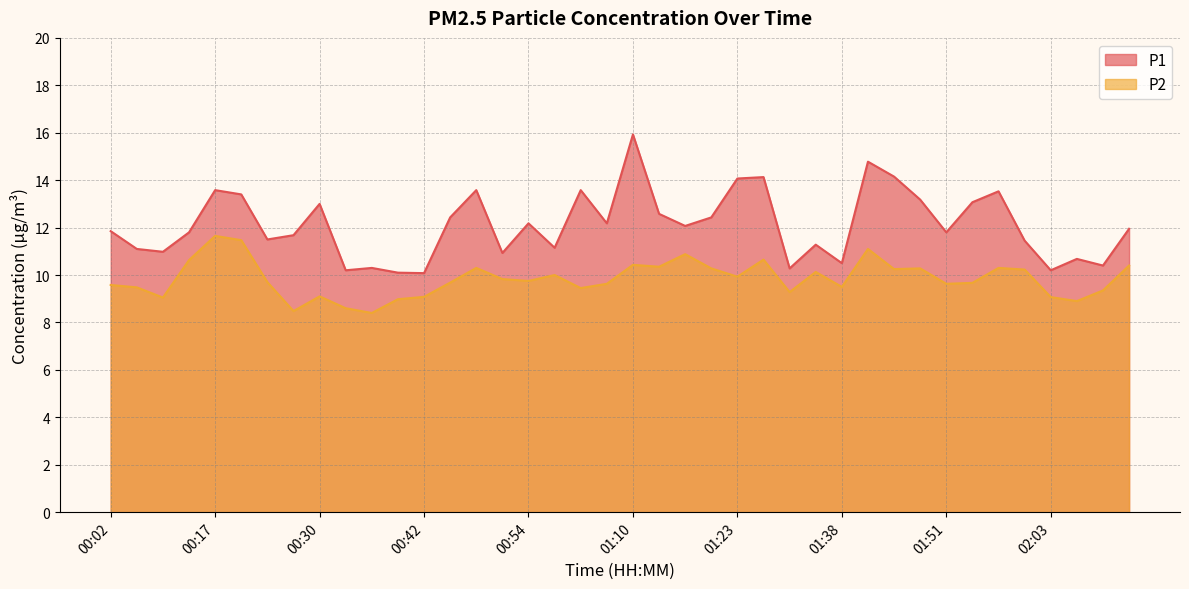

Which category has the highest value in the P1 series?

01:10